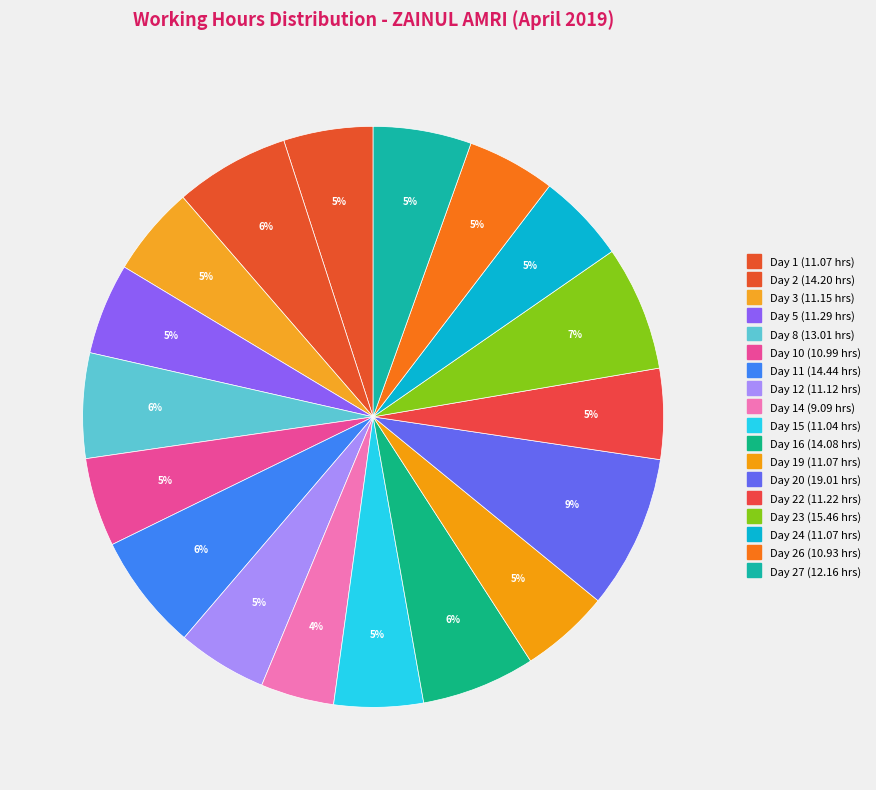

To the nearest percent, what is the difference between the largest and smallest slice percentages?

4%